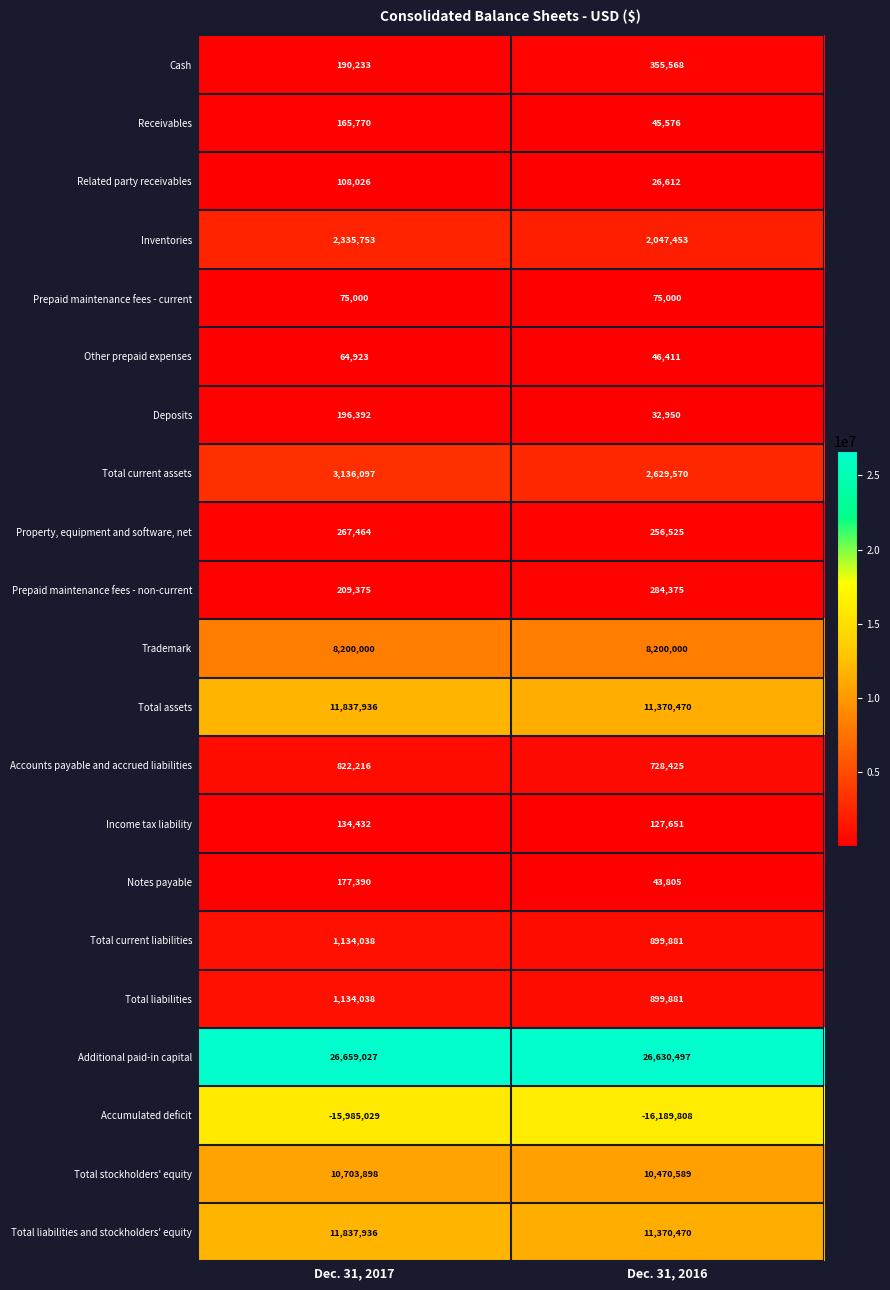

Which series has the widest spread of values?

Total current assets